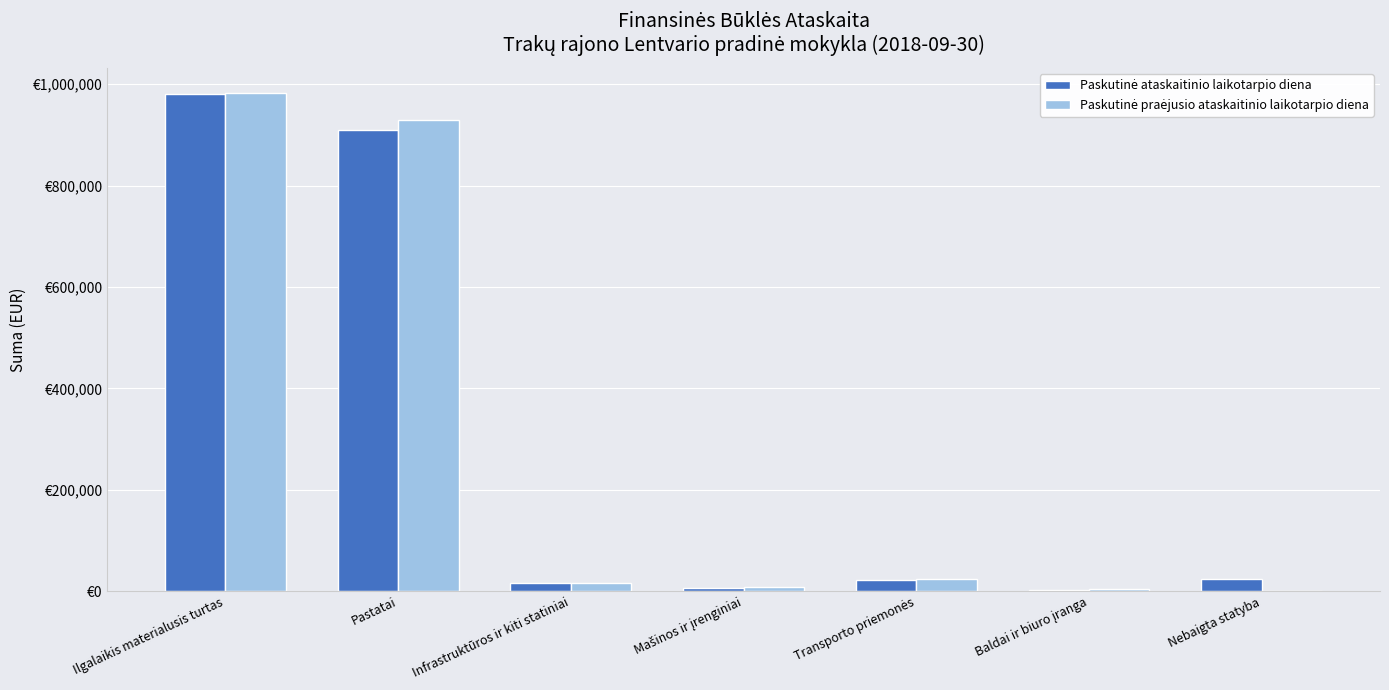

Does the chart contain stacked bars?

No